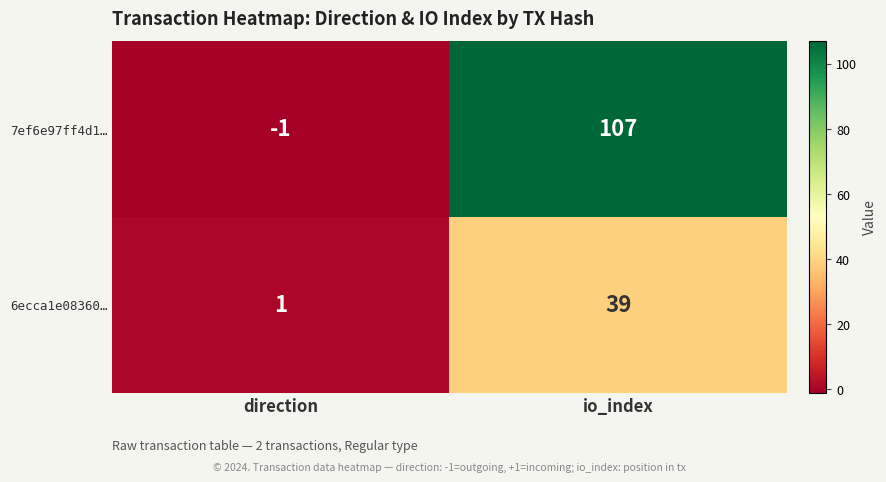

What is the sum of all 6ecca1e08360… values?

40